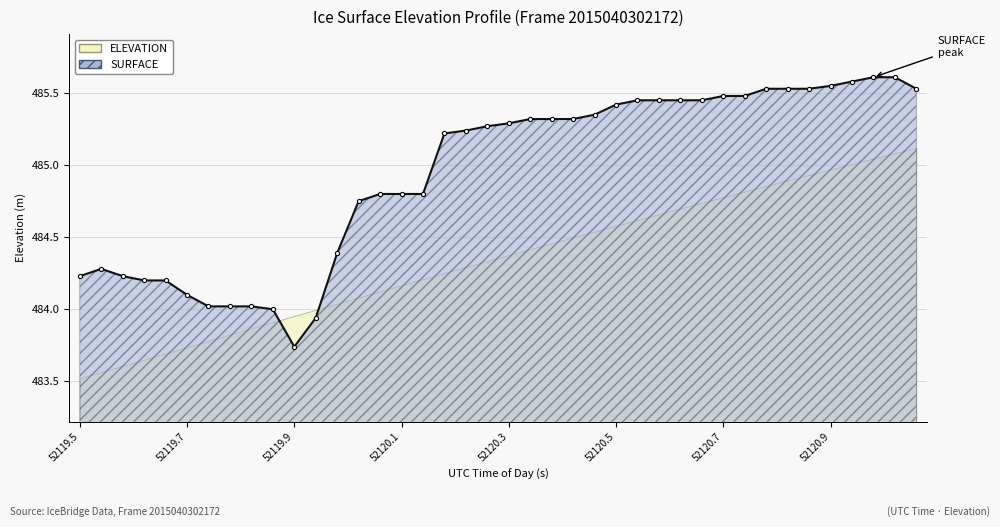

What is the sum of the values at 39 and 17?

970.8